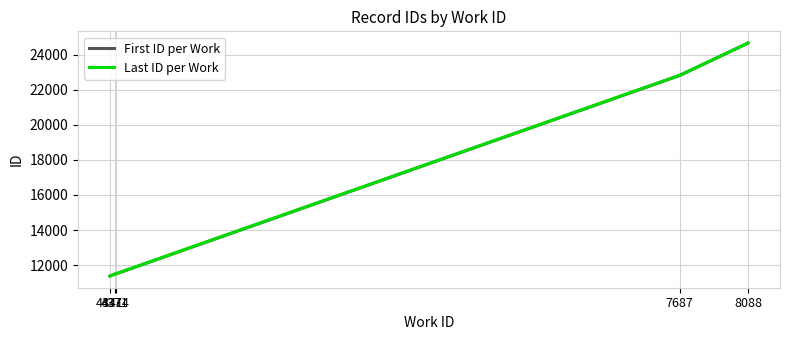

What is the difference between the Last ID per Work values at 4341 and 4371?

119